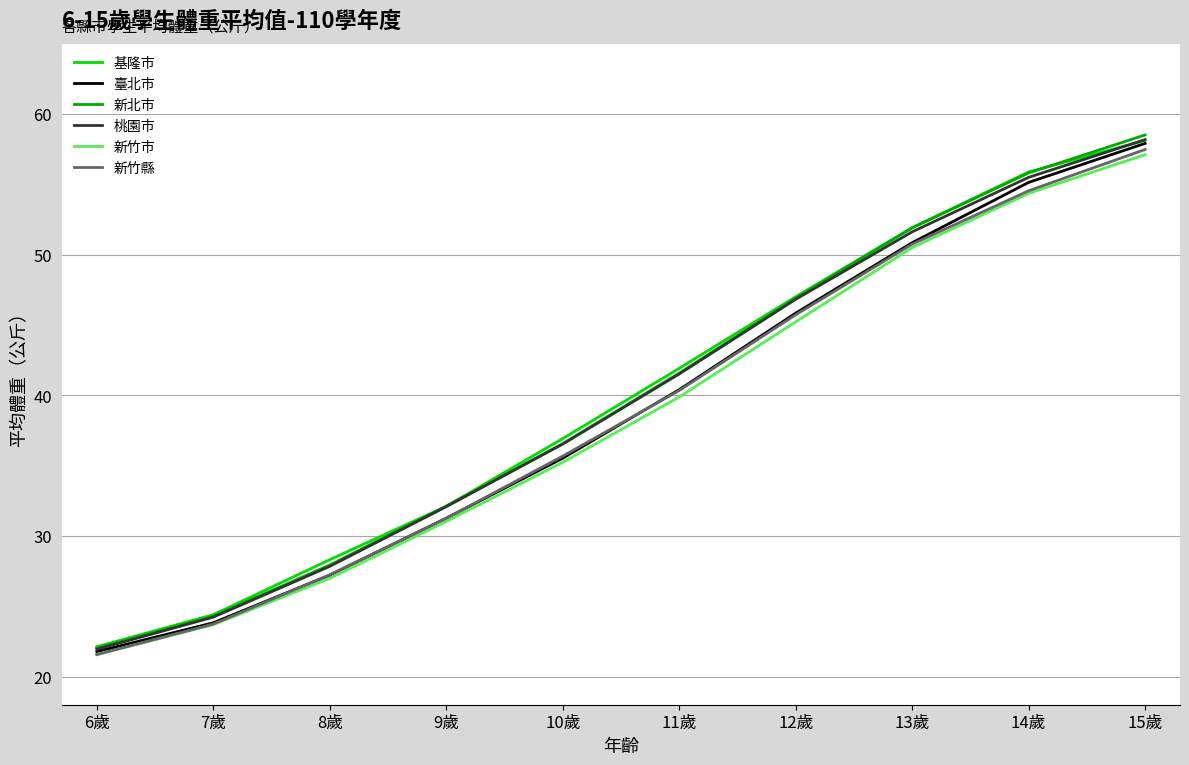

Rank the categories by 新竹市 value from lowest to highest.

6歲, 7歲, 8歲, 9歲, 10歲, 11歲, 12歲, 13歲, 14歲, 15歲